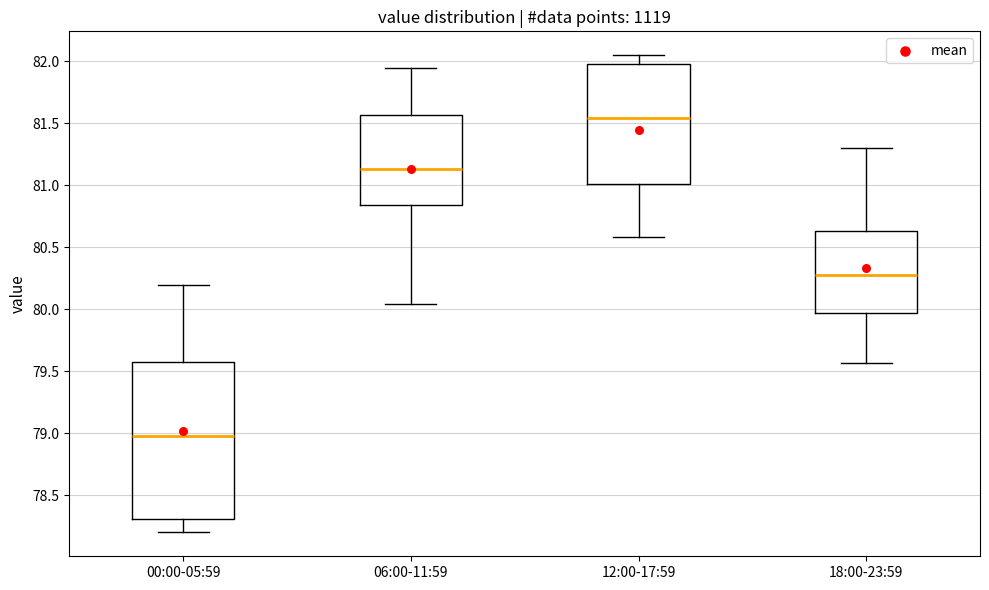

Which box's median line is the lowest?

00:00-05:59